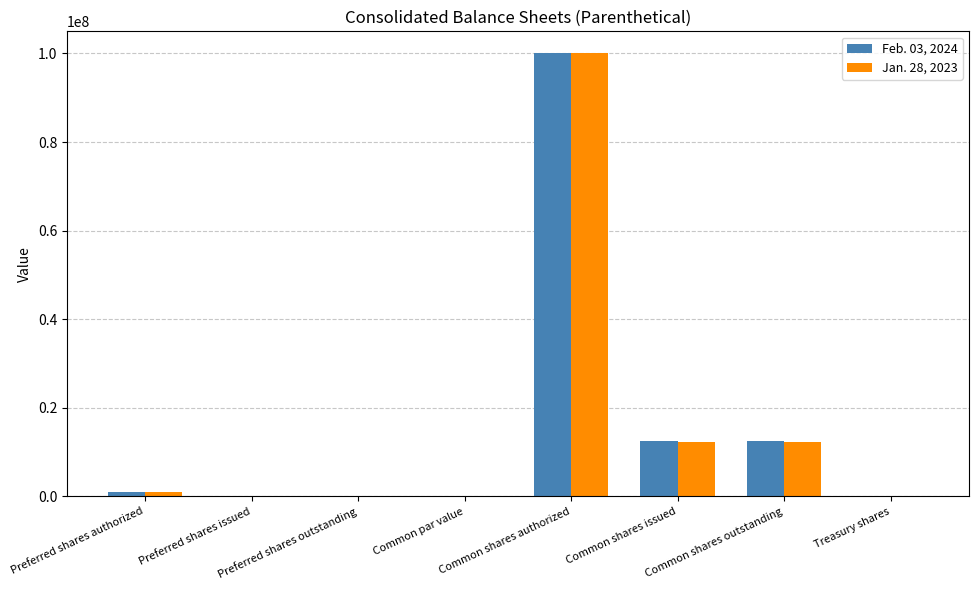

What are all the series names shown in the legend?

Feb. 03, 2024, Jan. 28, 2023